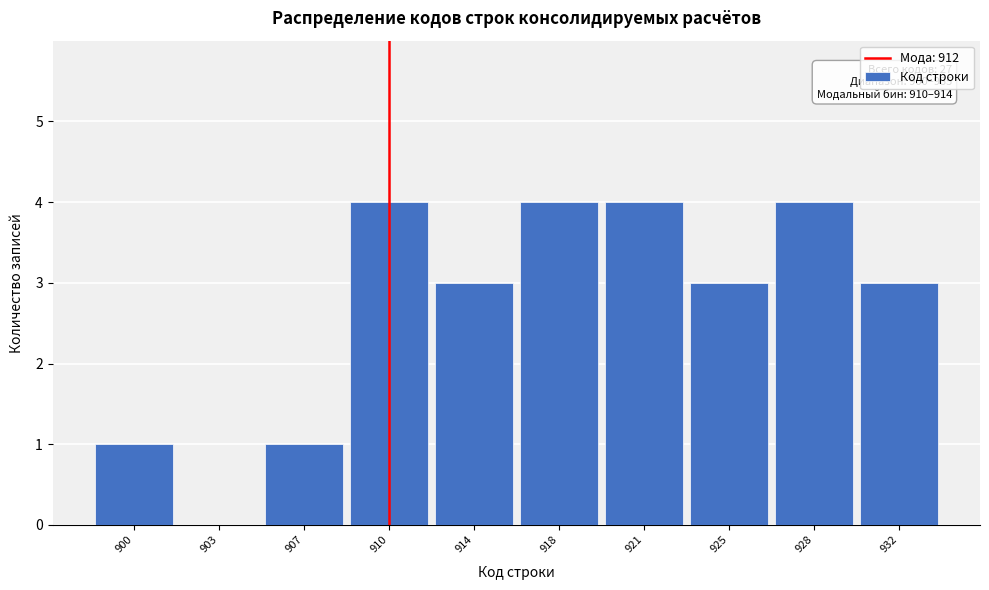

Reading right to left, what are all the values shown in this chart?

932=3	928=4	925=3	921=4	918=4	914=3	910=4	907=1	903=0	900=1